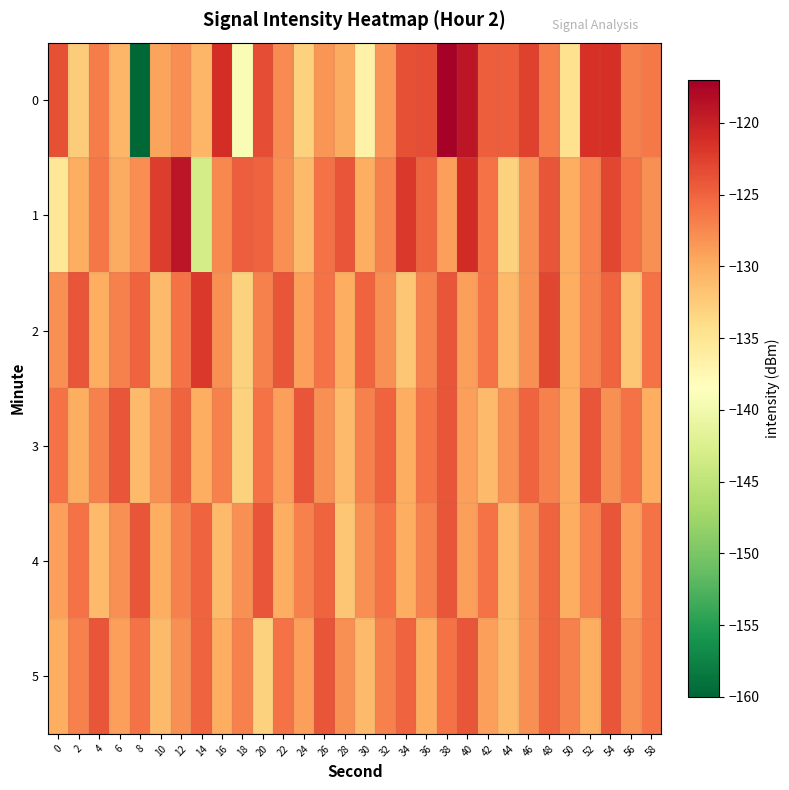

Which series has the largest total across all categories?

1